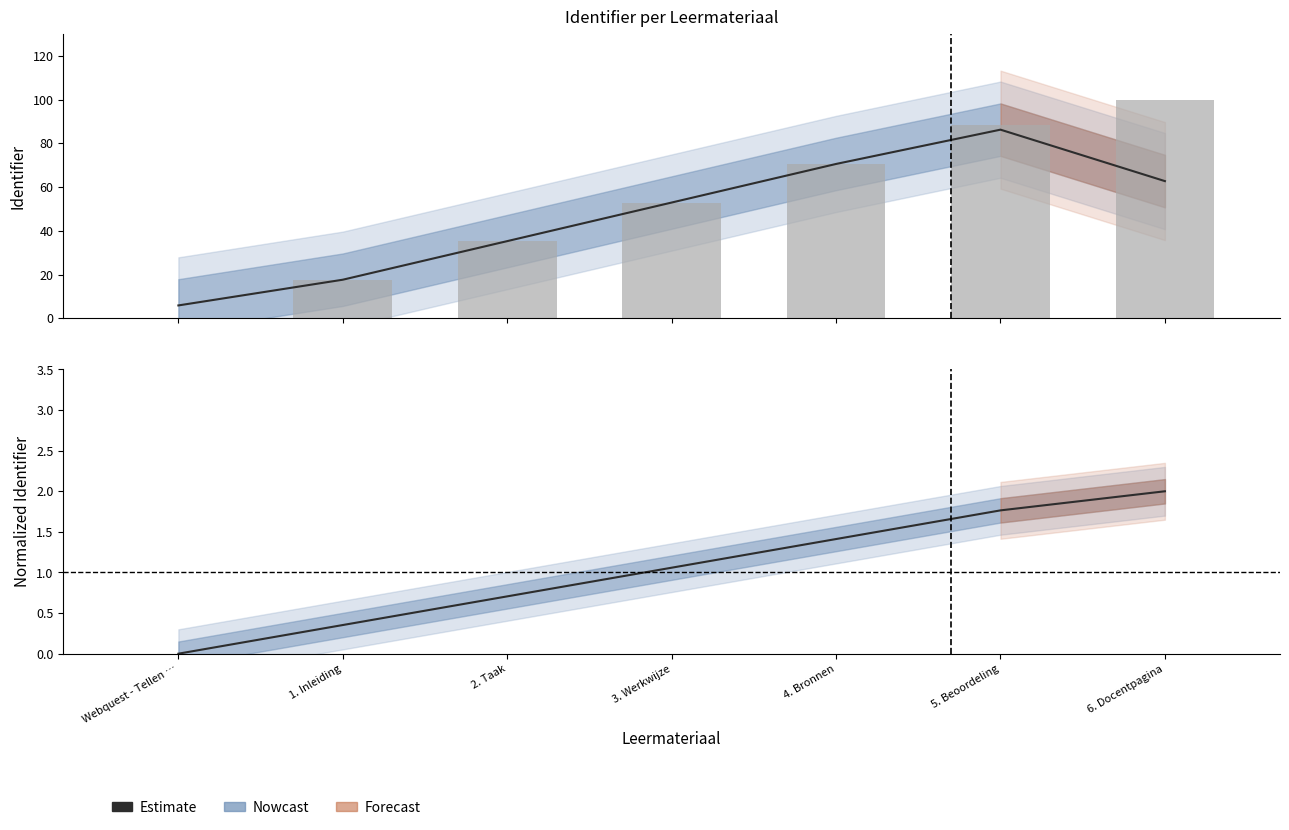

What is the label of the 6th bar from the left?

5. Beoordeling